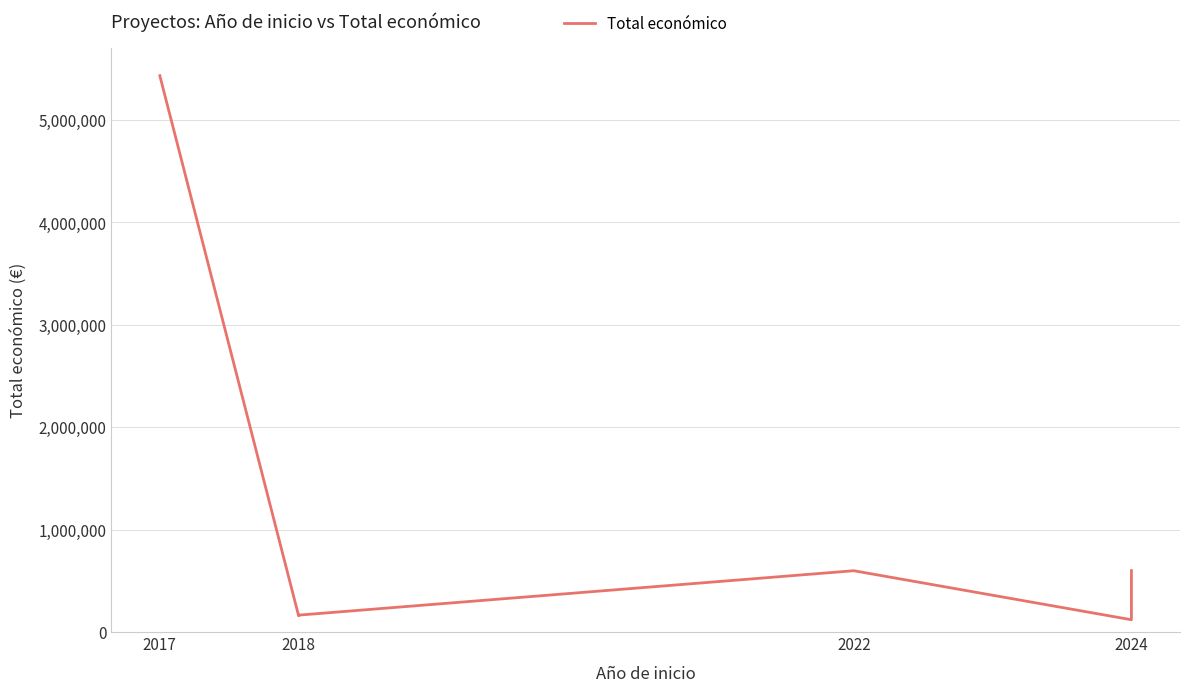

What is the change in value from 2017 to 2024?

-5313552